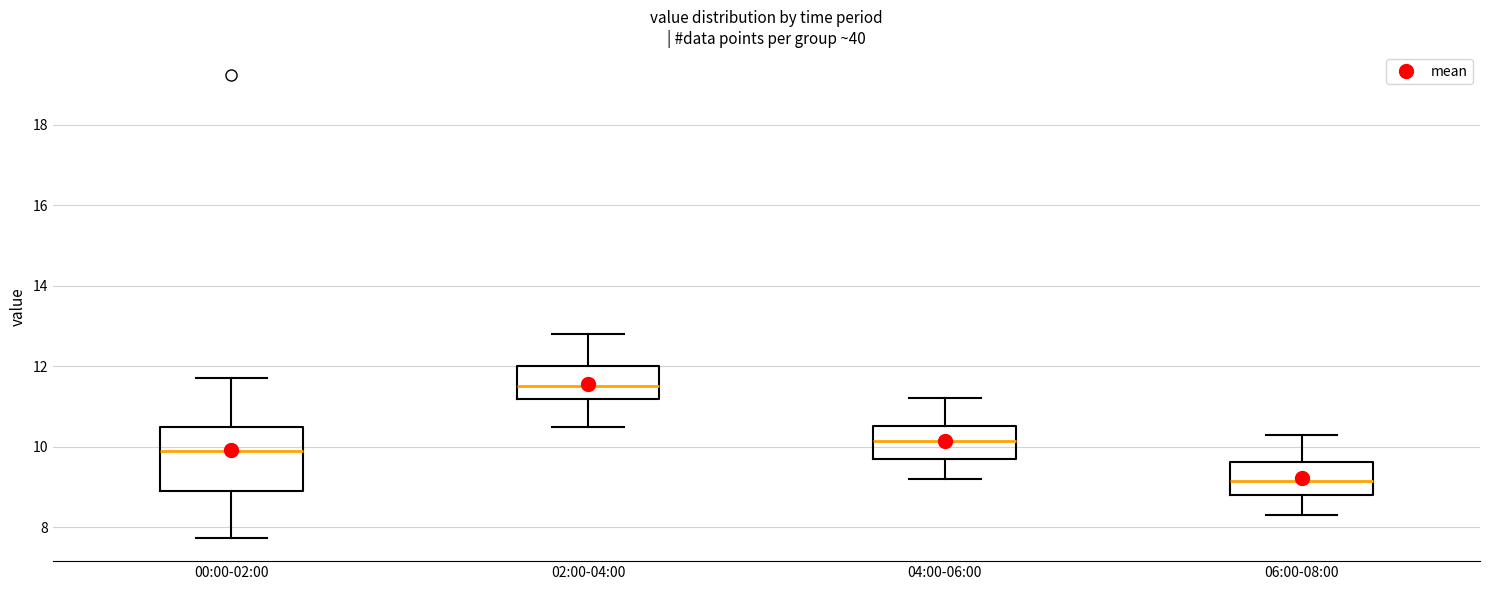

Reading left to right, read every box against the y-axis: the position of its median line, the range the box covers, and the ends of its whiskers. The values are not printed on the chart, so give them approximately, as read against the axis.

00:00-02:00: median 10.0, box 9.0 to 10.4, whiskers 7.8 to 11.8
02:00-04:00: median 11.6, box 11.2 to 12.0, whiskers 10.6 to 12.8
04:00-06:00: median 10.2, box 9.8 to 10.6, whiskers 9.2 to 11.2
06:00-08:00: median 9.2, box 8.8 to 9.6, whiskers 8.4 to 10.4